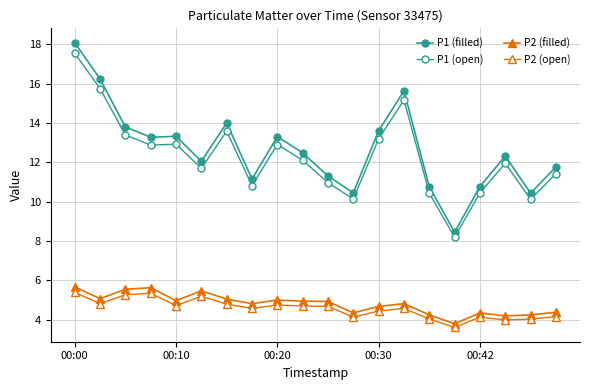

In P2 (filled), how many points are higher than both neighbors (excluding endpoints)?

5